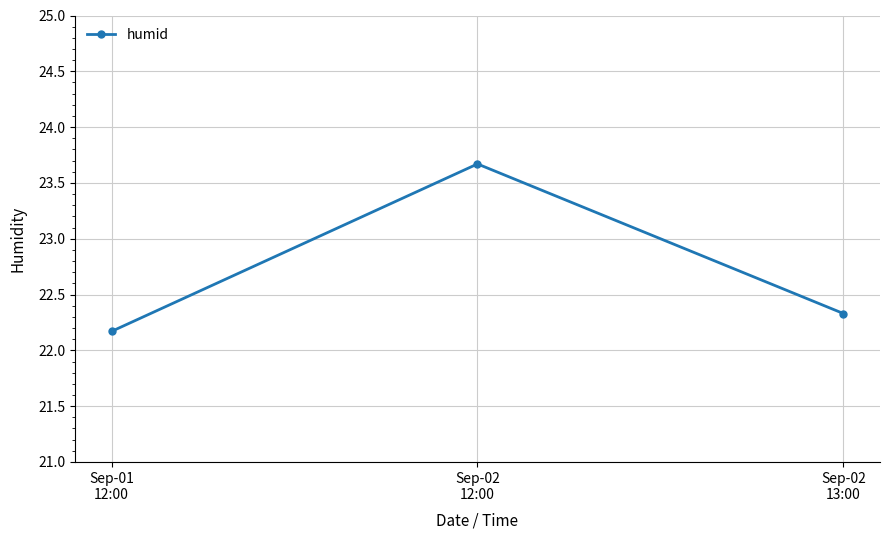

Is it true that the value at Sep-02
13:00 is 10.2?

False